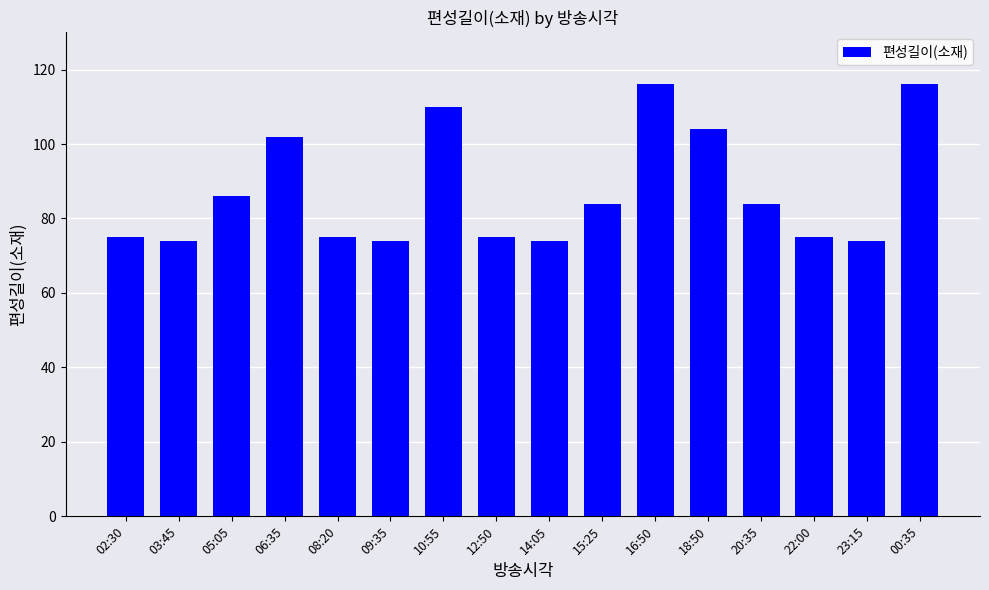

Approximately how many times larger is the value at 23:15 compared to 16:50?

0.6